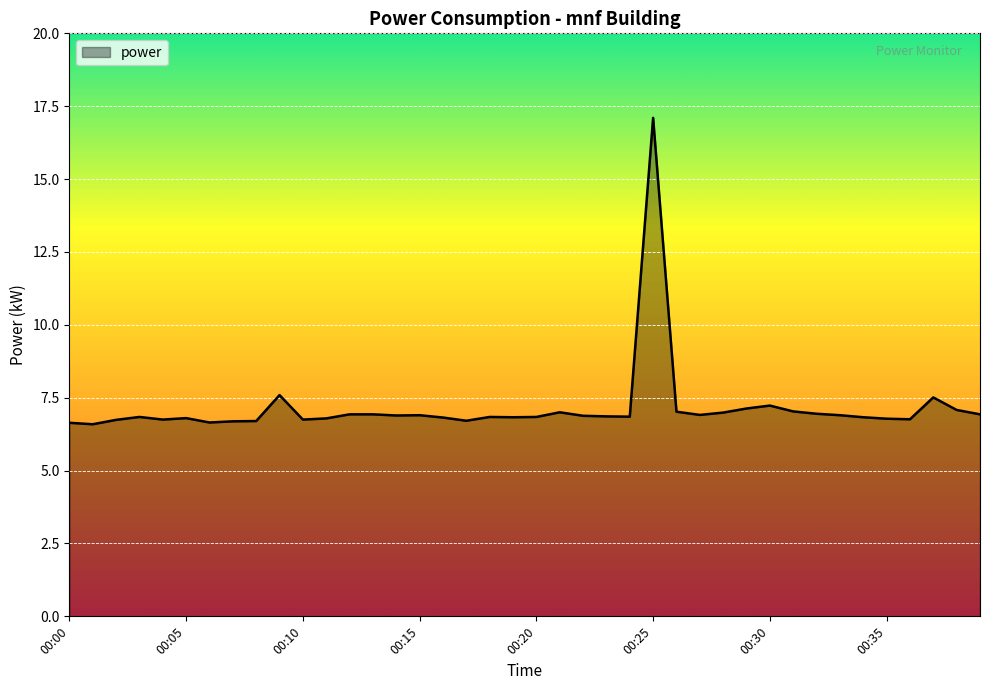

What is the difference between the maximum and minimum values?

10.5